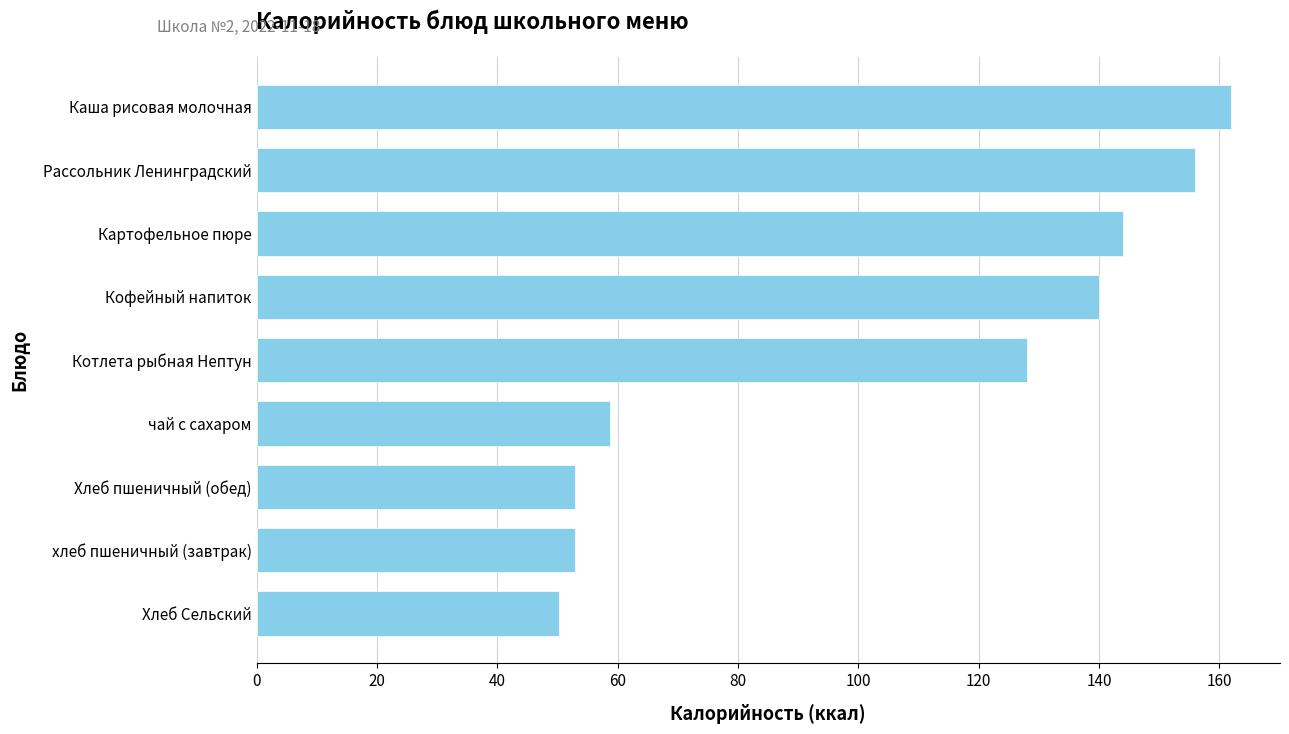

Where is the data nearest to the value 106?

Котлета рыбная Нептун